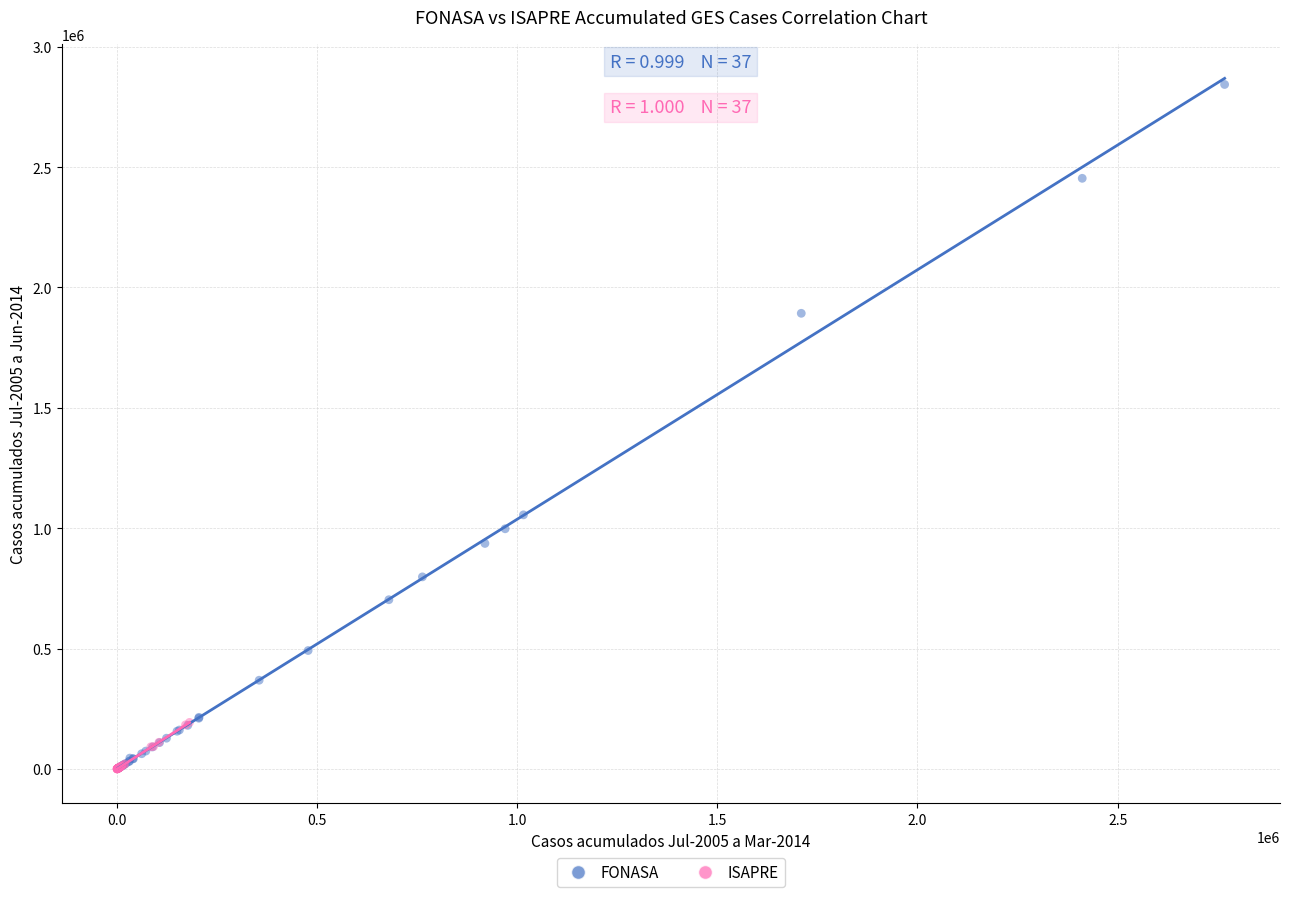

Which series has the largest Y range (max minus min)?

FONASA